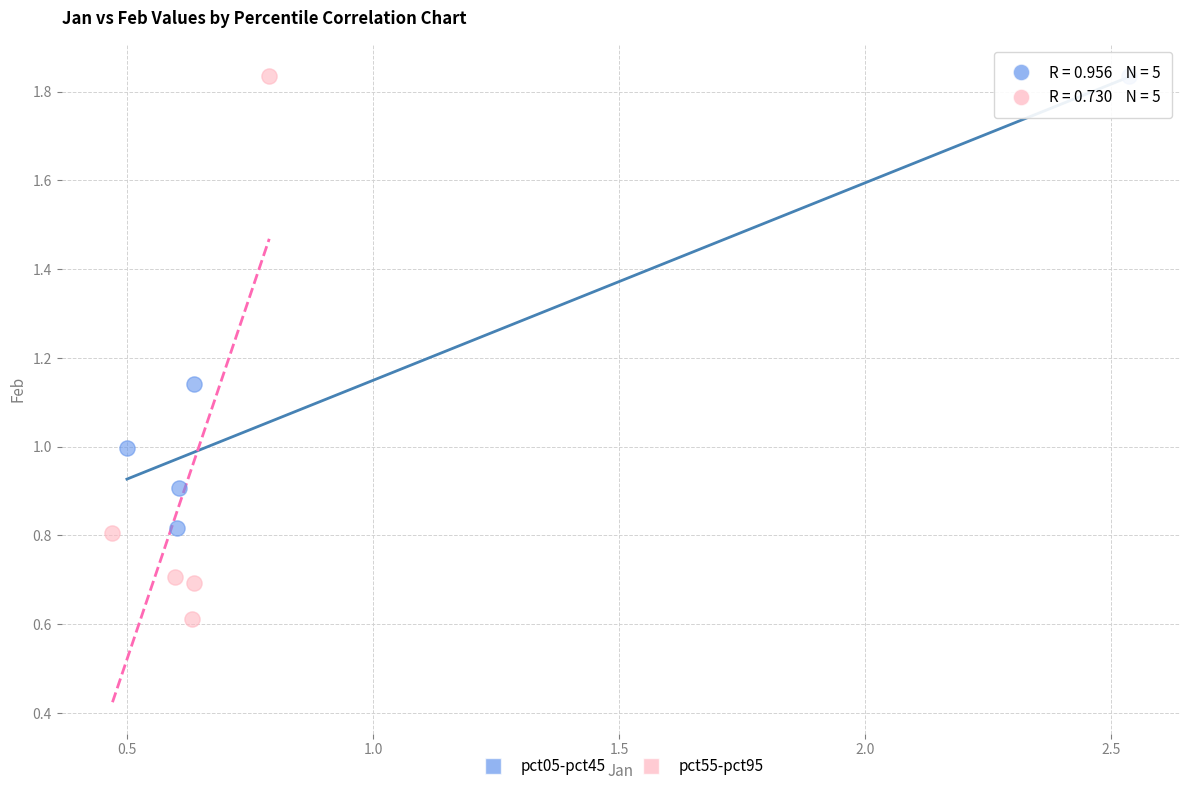

Which series reaches the minimum Y coordinate?

pct55-pct95